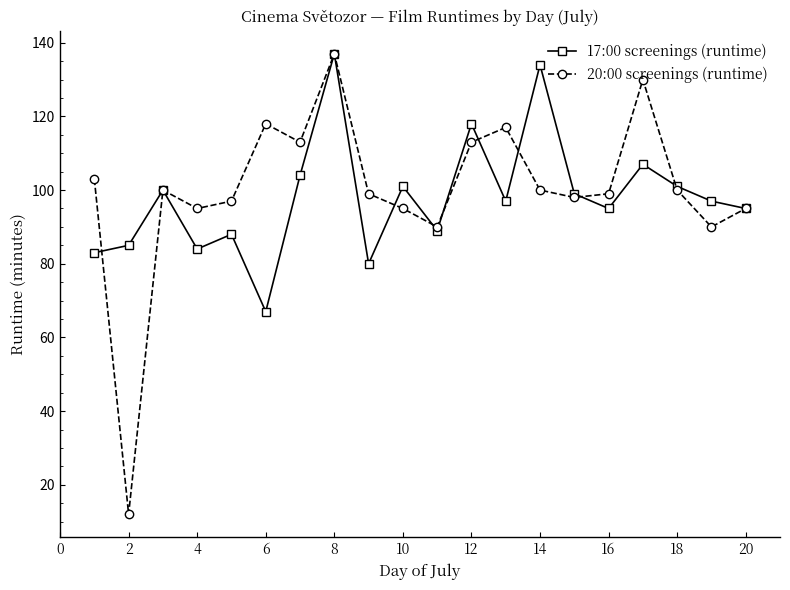

What is the smallest value displayed?

12